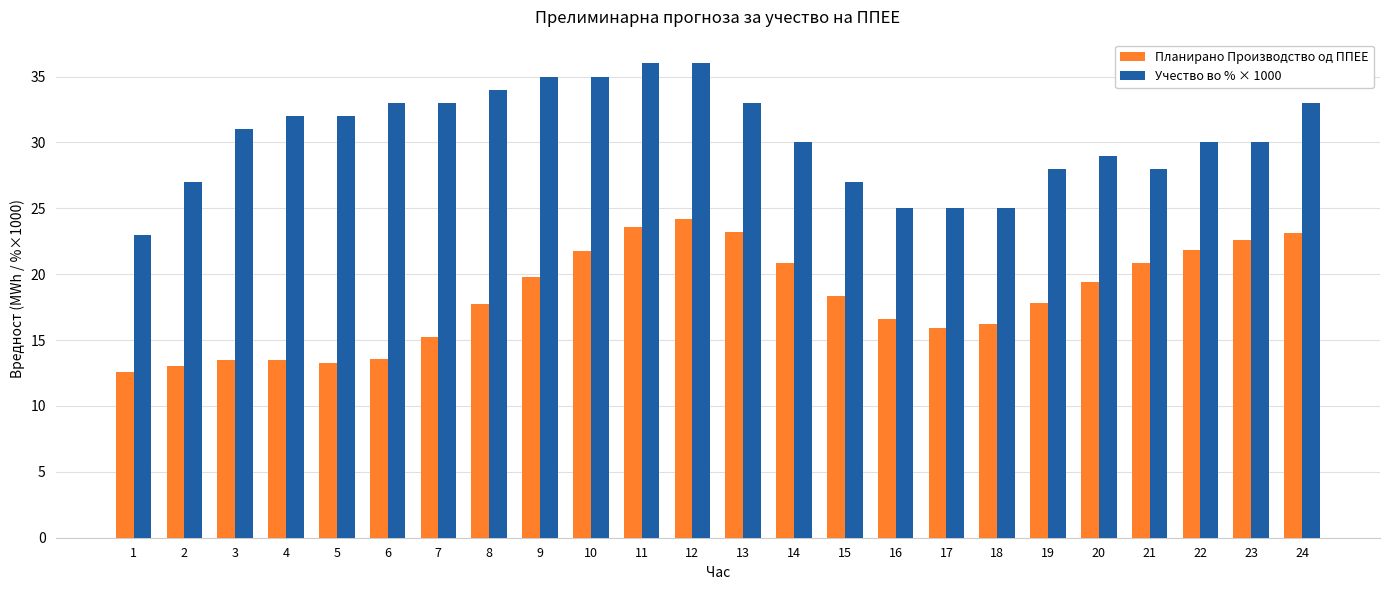

List the series in order of their overall mean, highest first.

Учество во % × 1000, Планирано Производство од ППЕЕ